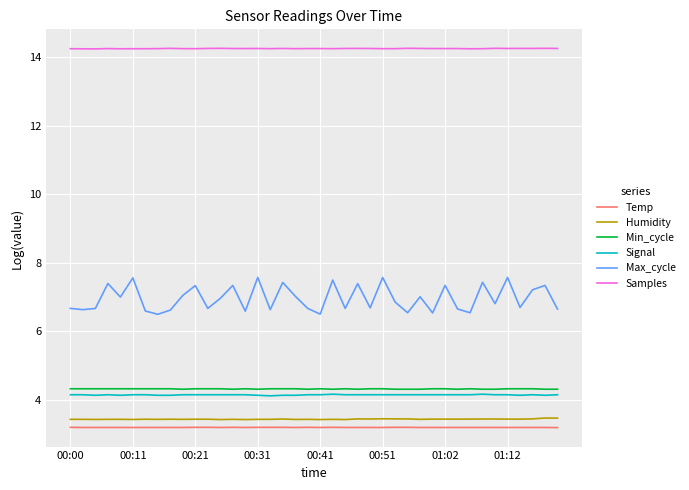

True or false: Humidity and Samples intersect in this chart.

False